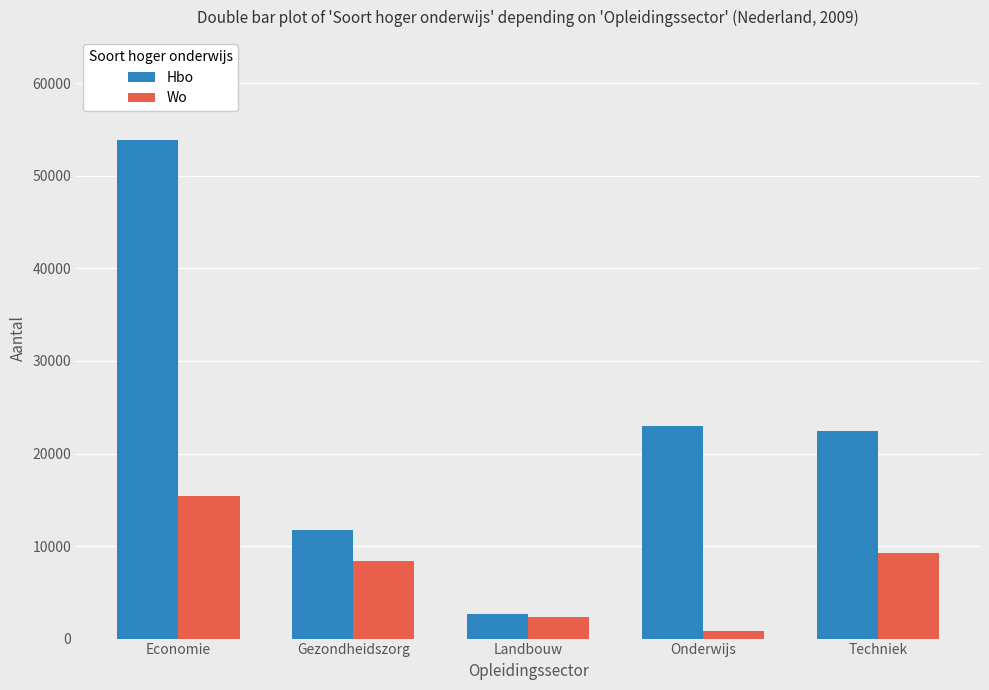

What is the average value of the Hbo series?

22742